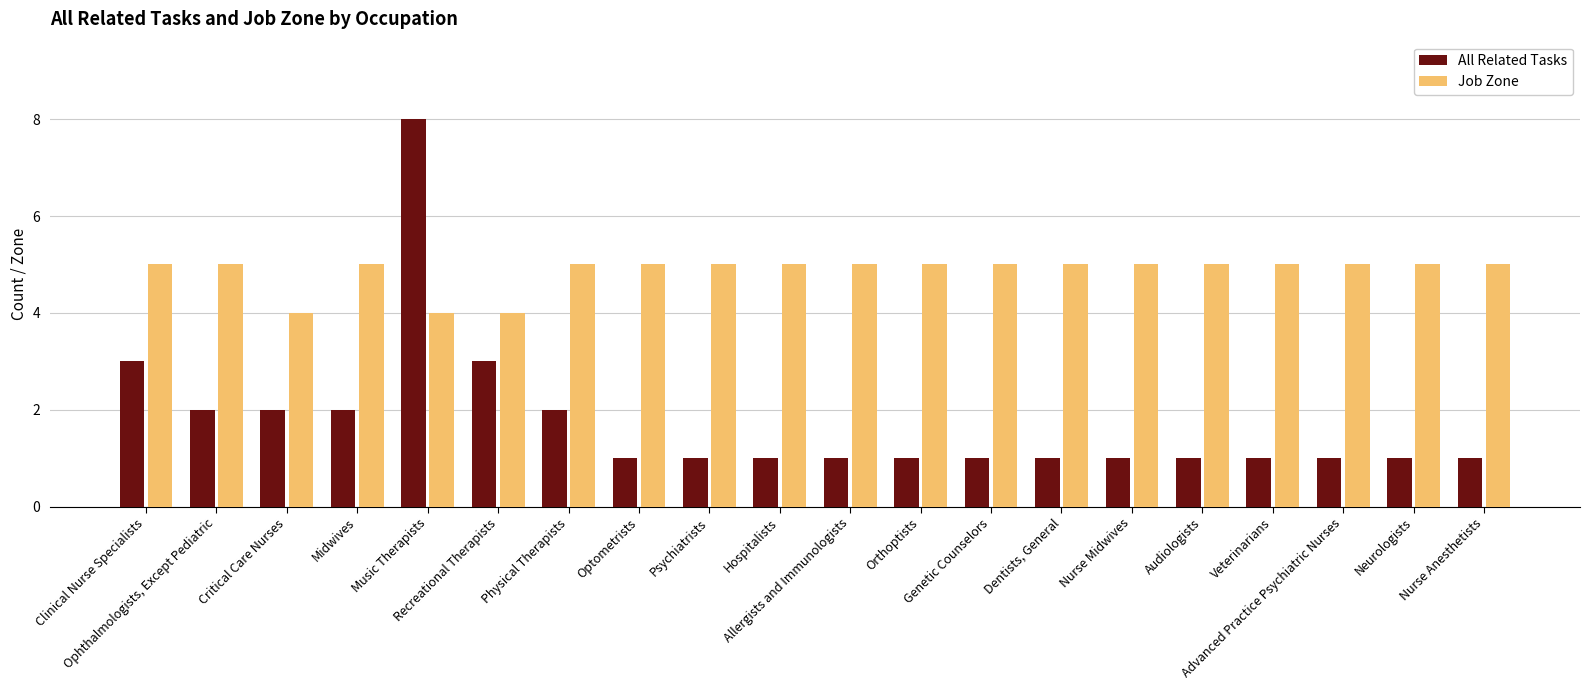

What is the greatest value displayed?

8